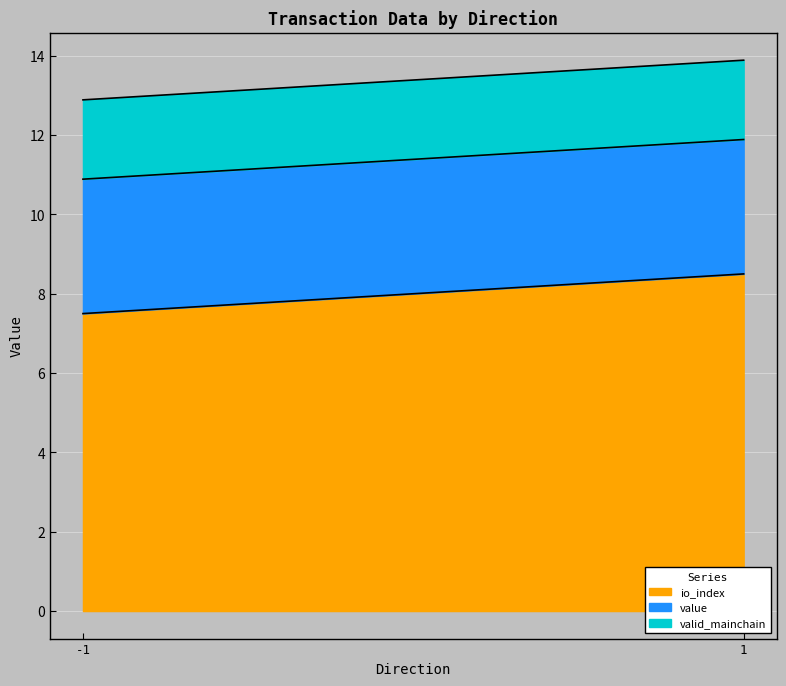

List the labels in order of value value, smallest first.

-1, 1